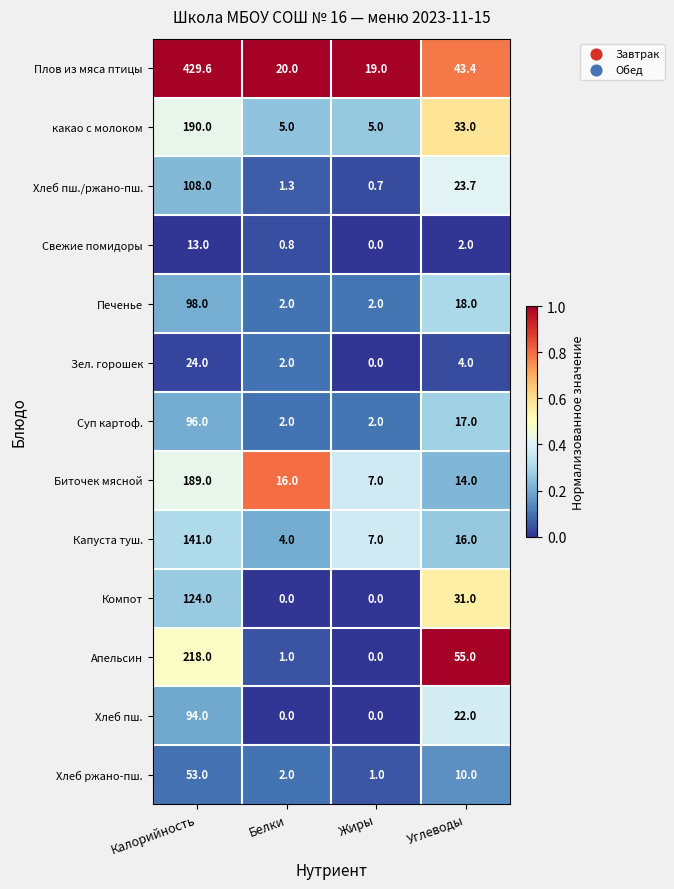

What is the total value across all series at Калорийность?

1777.6